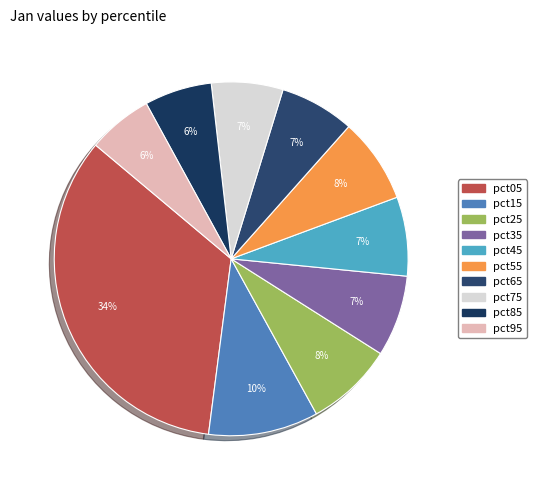

What percentage is the pct35 slice, to the nearest percent?

7%